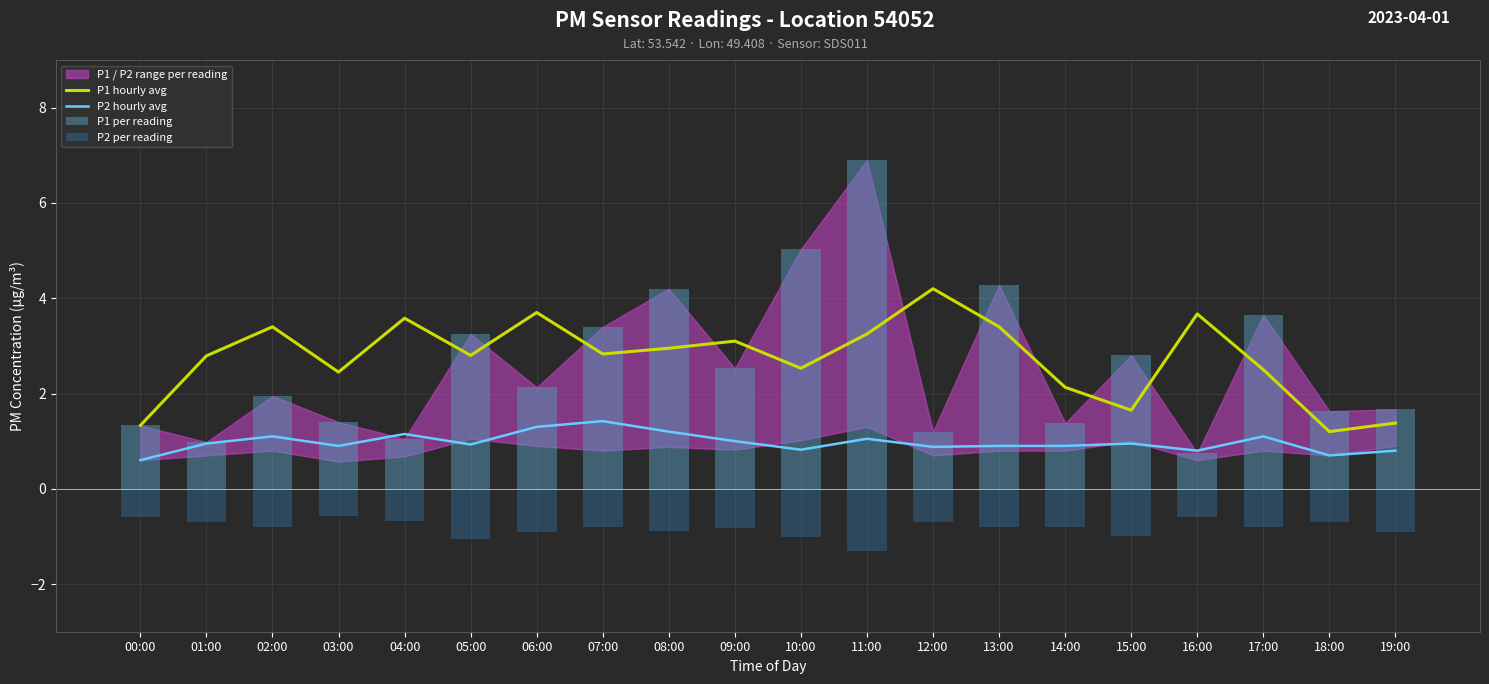

At which label is P2 hourly avg closest to 1?

09:00